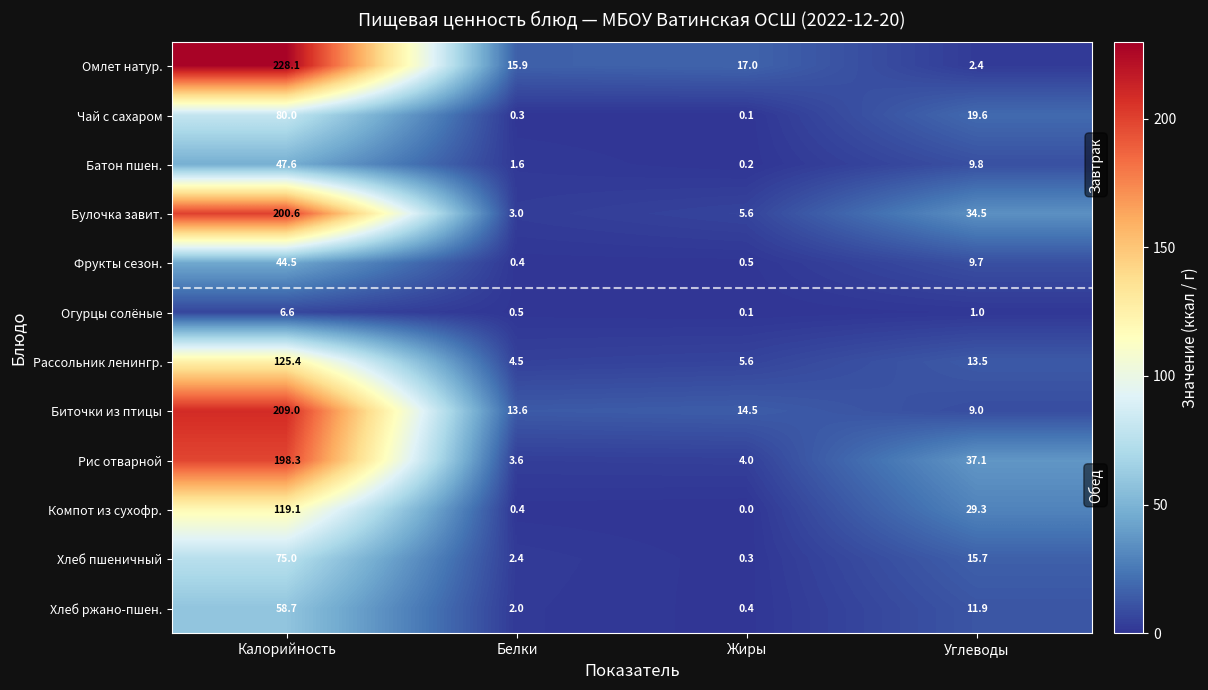

At which category is the sum across all series the highest?

Калорийность